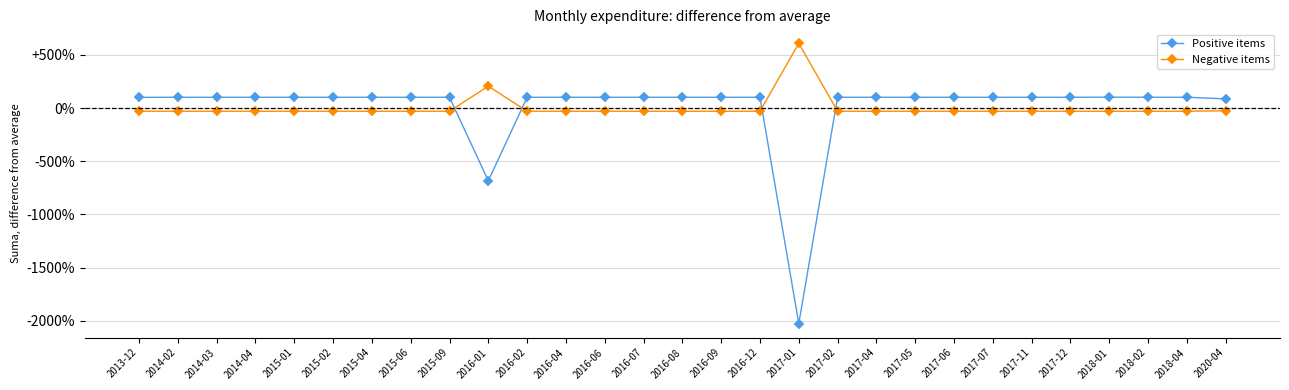

What is the value of the Negative items point at the 17th from the left?

-30.3